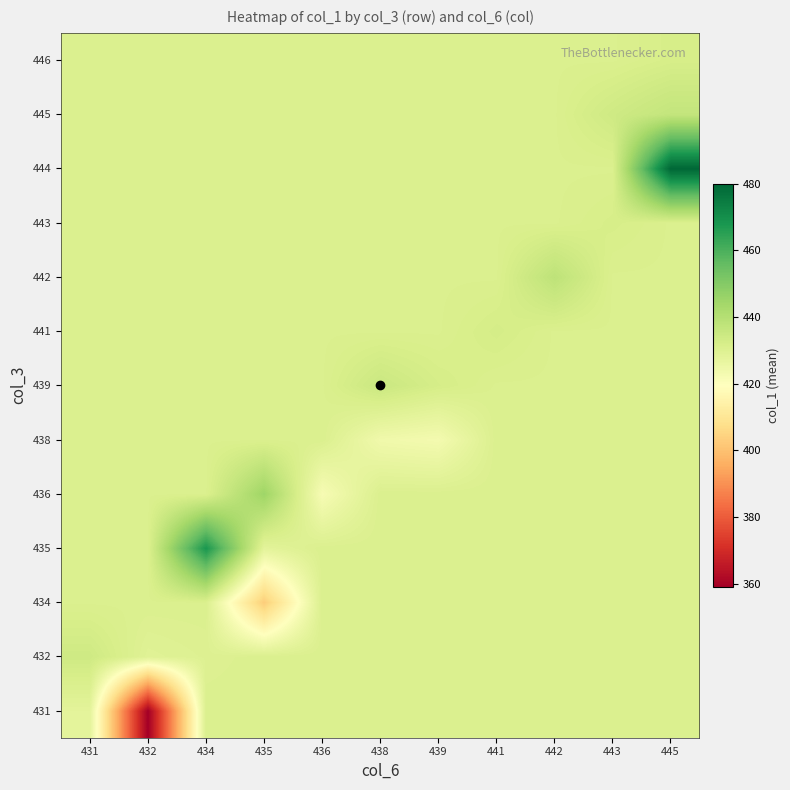

Between 445 and 441, which is larger?

445